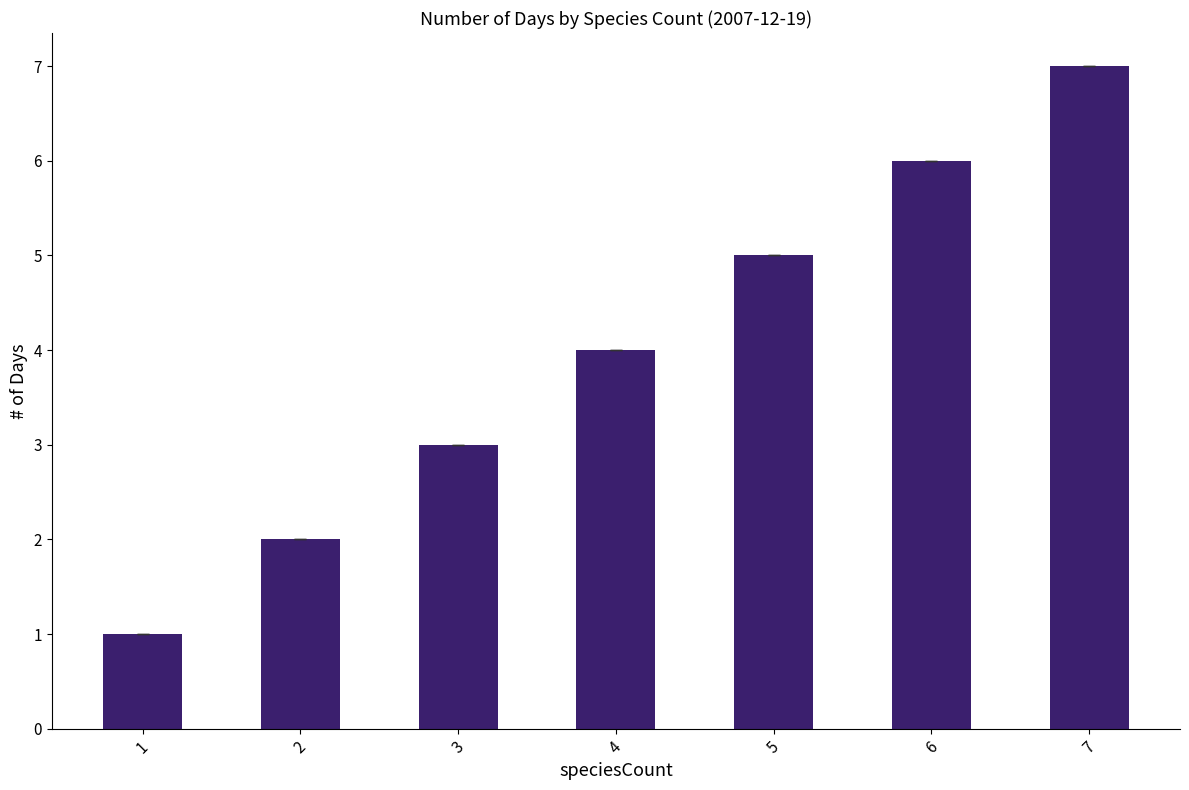

What is the change in value from 3 to 7?

+4